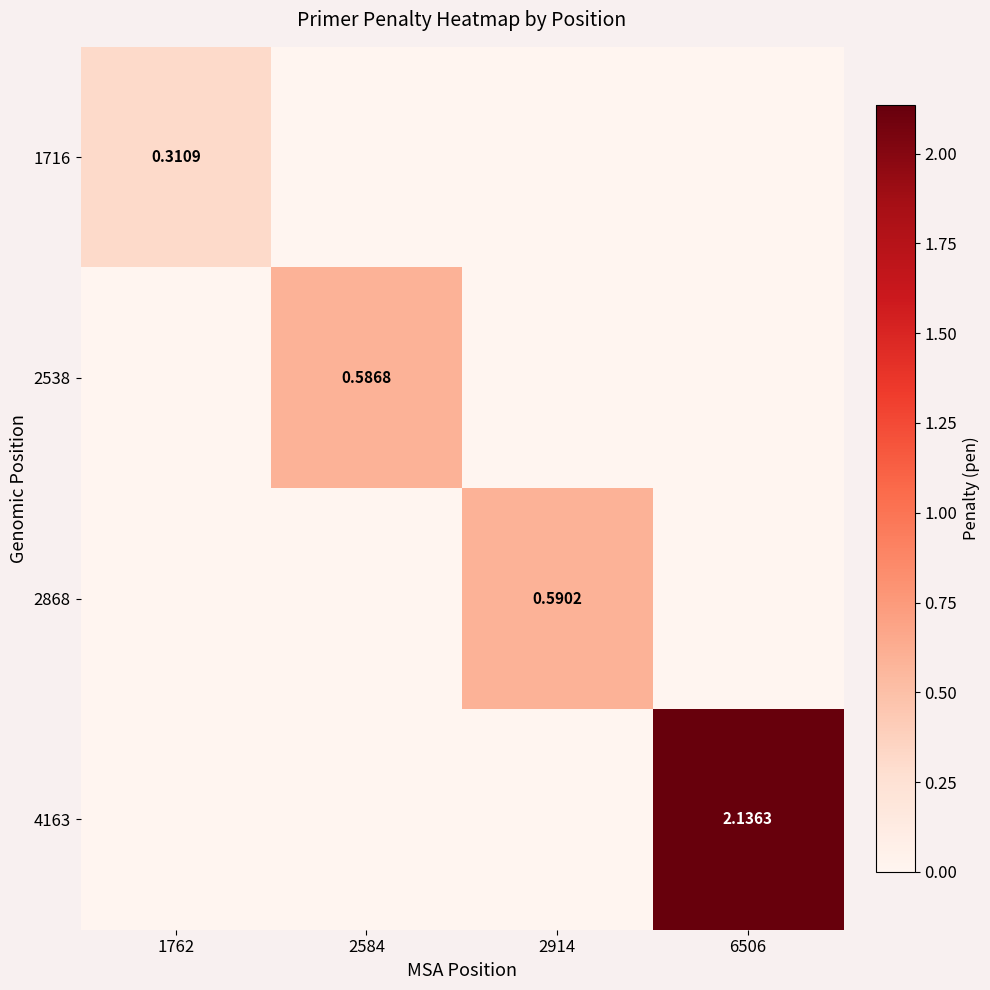

The 2538 series shows 0.0 at 1762. True or false?

True